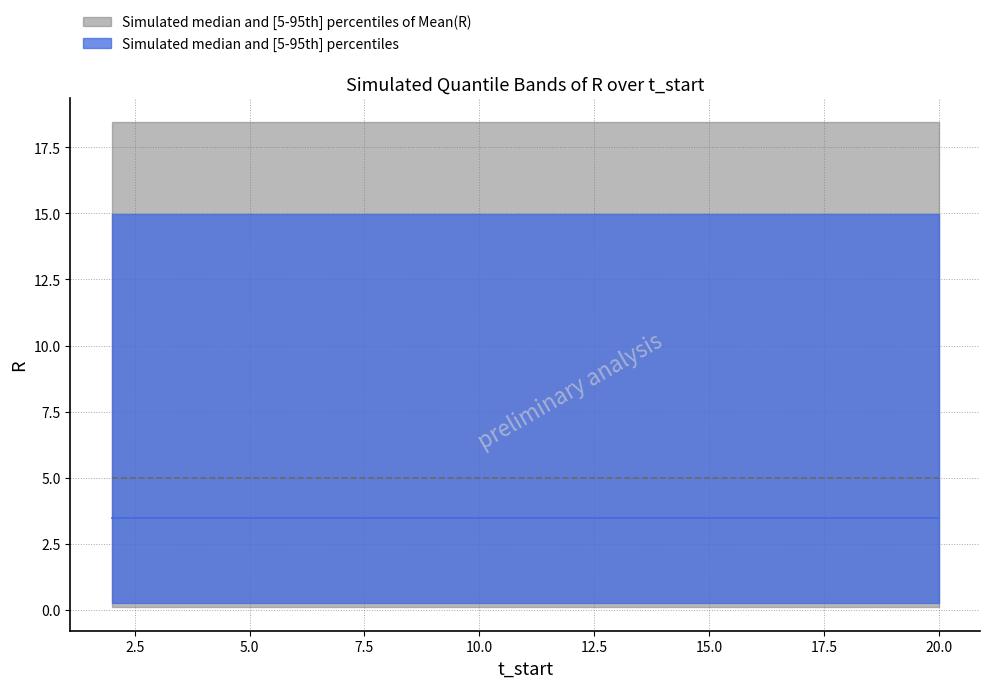

True or false: Median(R) and Mean(R) cross at least once.

False